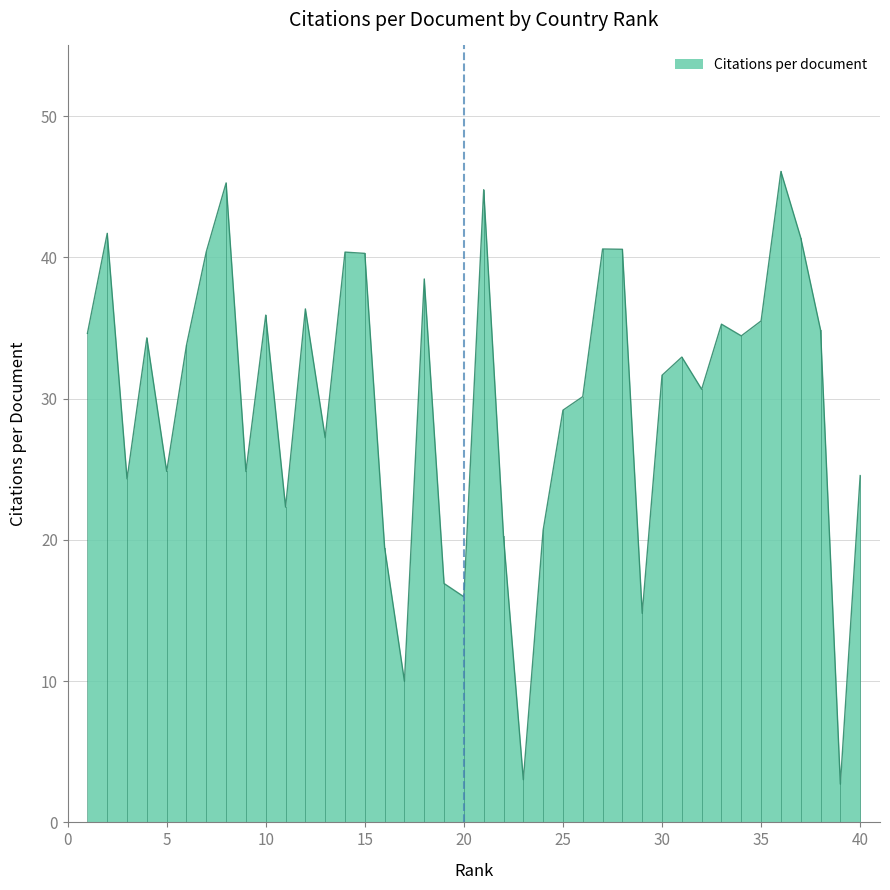

How many interior local peaks (higher than both neighbors) does the data have?

12